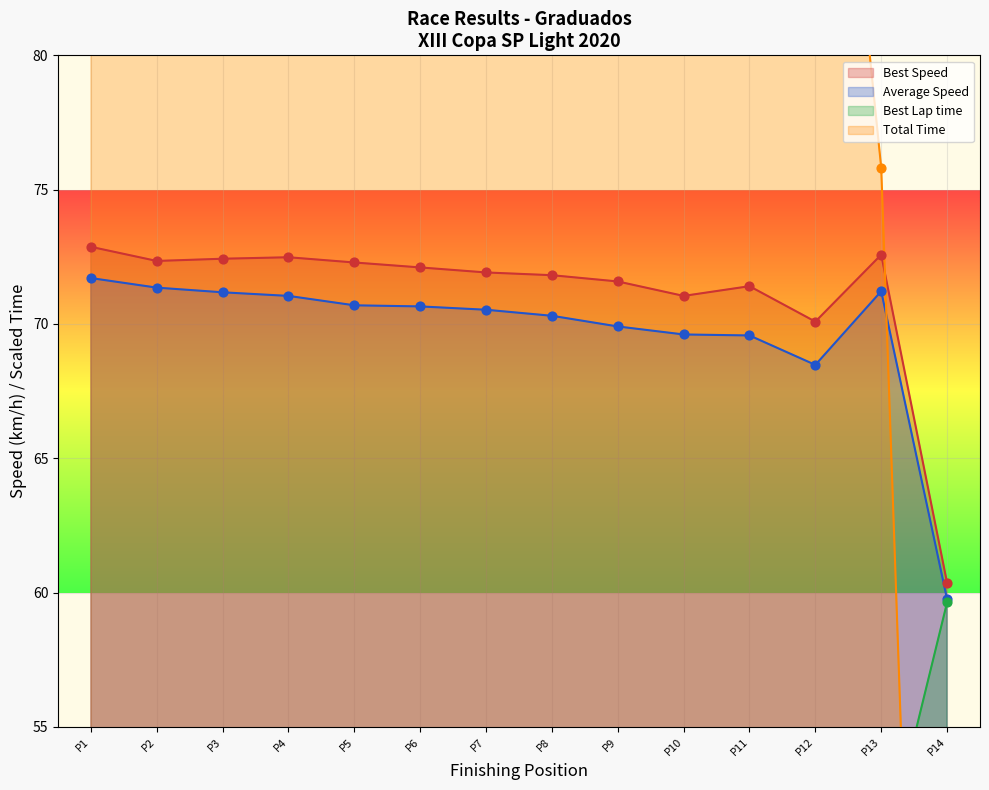

What are all the series names shown in the legend?

Total Time, Best Lap time, Best Speed, Average Speed